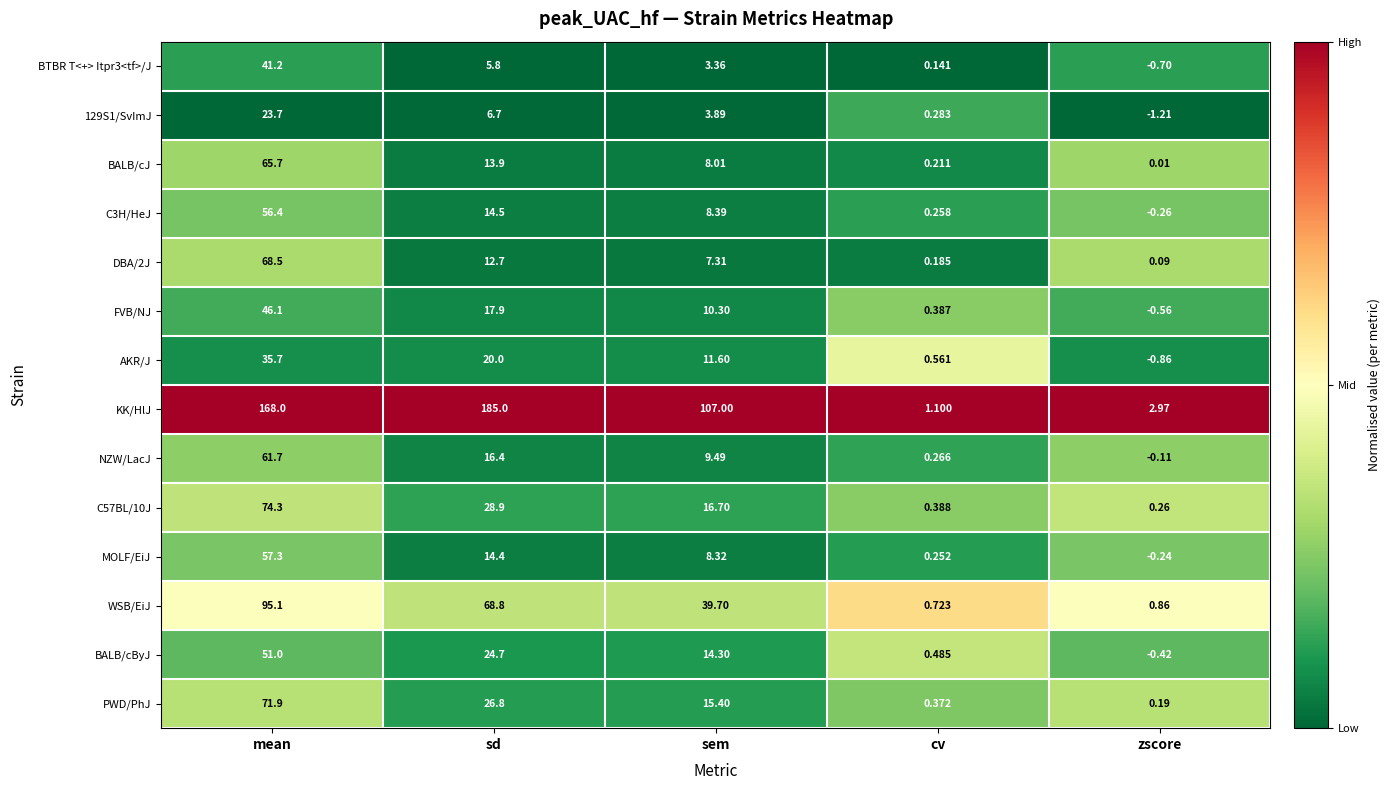

Is the value of C57BL/10J at mean greater than the value of PWD/PhJ at zscore?

Yes